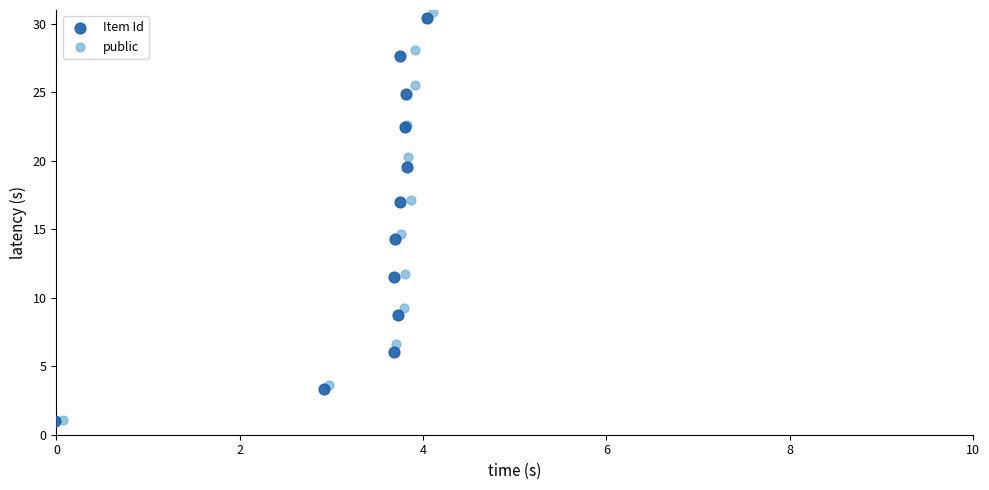

Which series has the largest Y range (max minus min)?

public